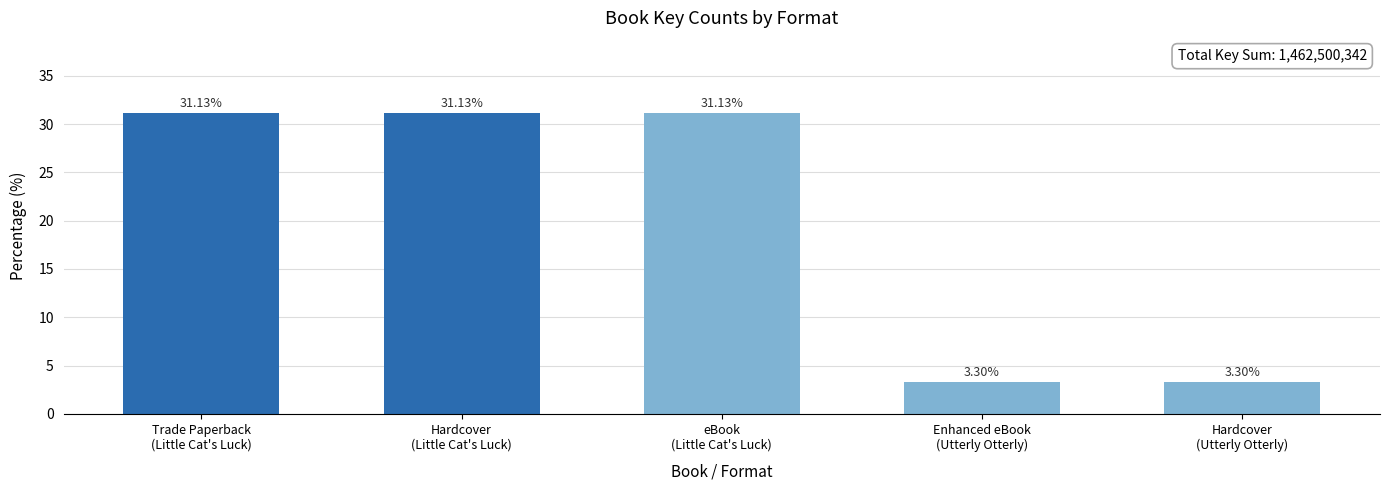

Reading left to right, transcribe all the data shown in this chart.

Trade Paperback
(Little Cat's Luck)=31.1	Hardcover
(Little Cat's Luck)=31.1	eBook
(Little Cat's Luck)=31.1	Enhanced eBook
(Utterly Otterly)=3.3	Hardcover
(Utterly Otterly)=3.3